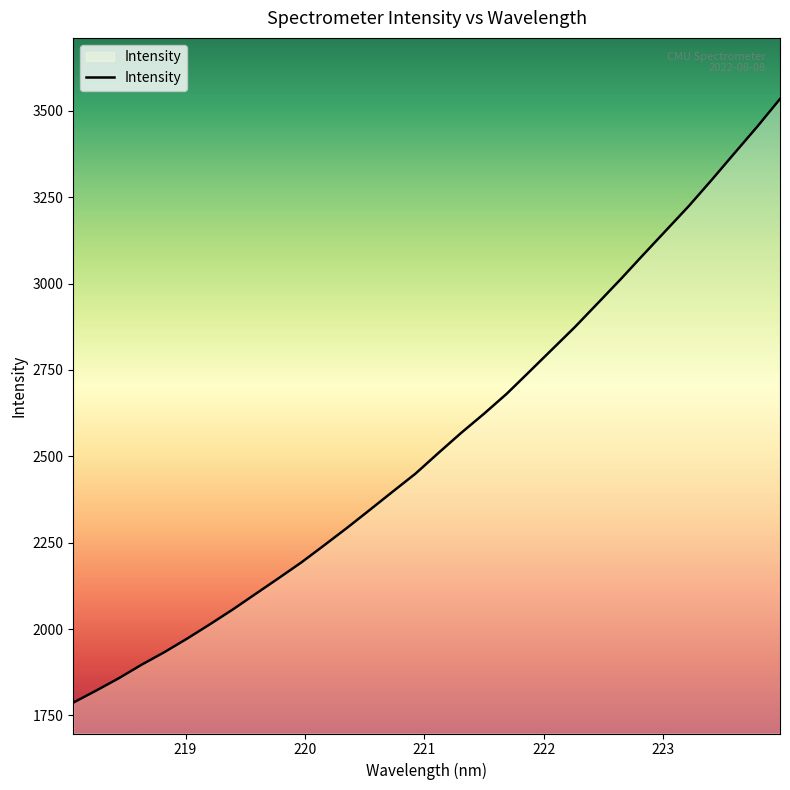

What is the difference between the second highest and minimum values?

1667.0